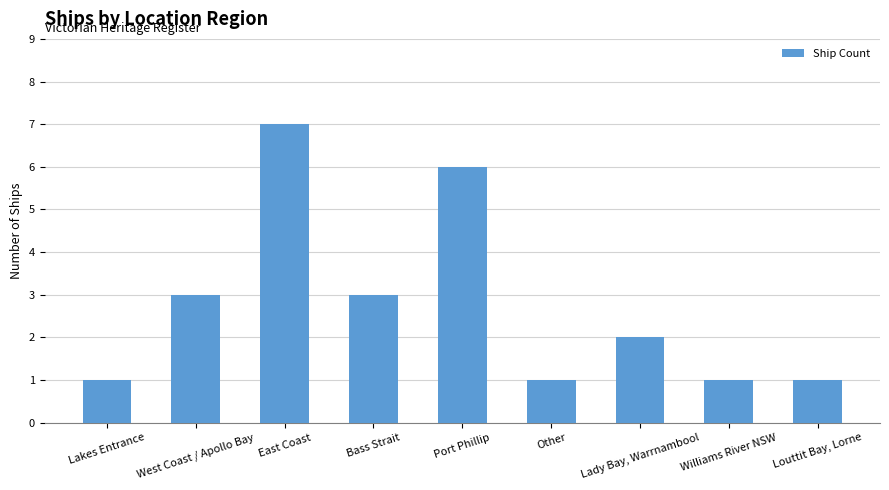

What is the difference between the maximum and minimum values?

6